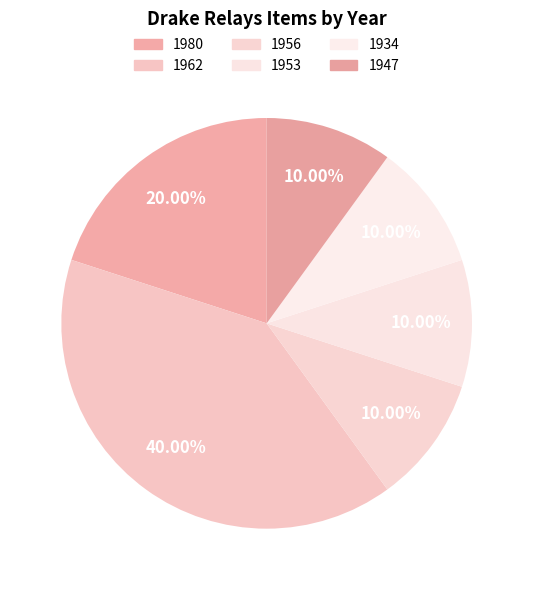

To the nearest percent, what portion does 1980 represent?

20%